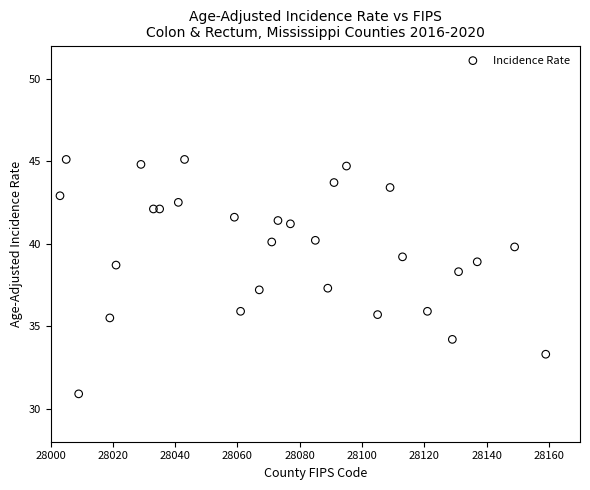

What Y value in the scatter plot is closest to 38?

38.3